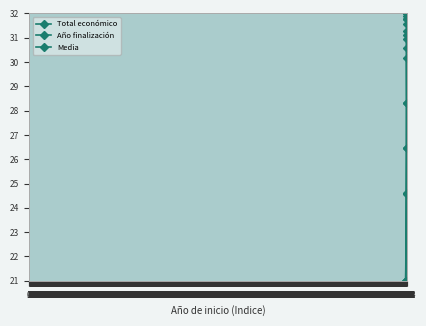

Count the number of data series in this chart.

3